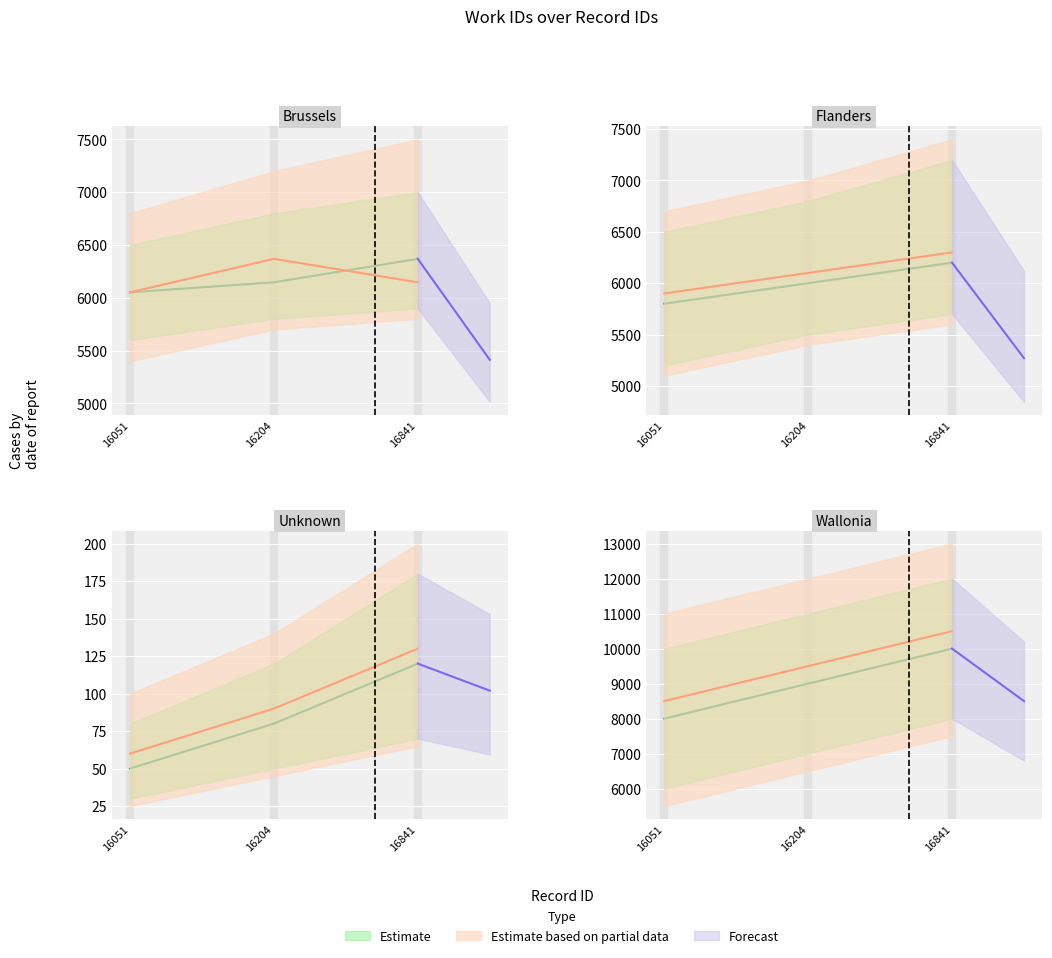

How many values are between 6052 and 6369?

3